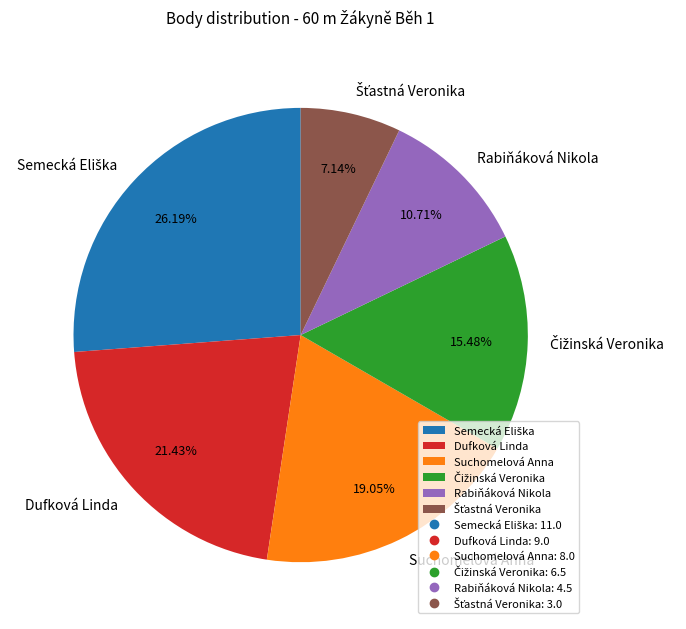

To the nearest percent, what is the difference between the largest and smallest slice percentages?

19%